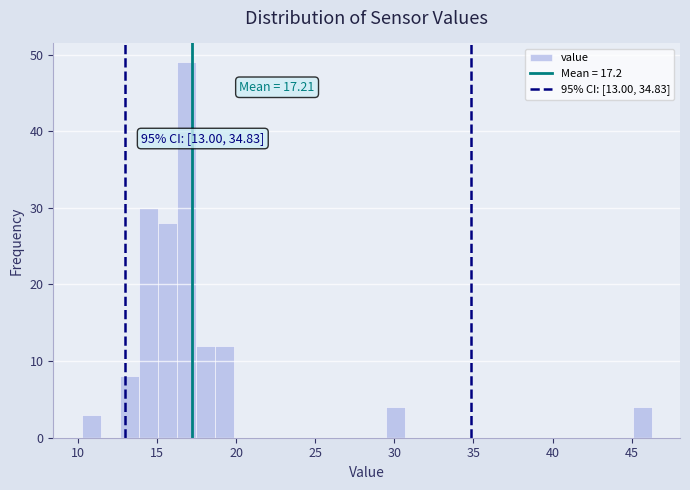

Read against the x-axis, roughly where is the centre of the tallest bar?

17.0